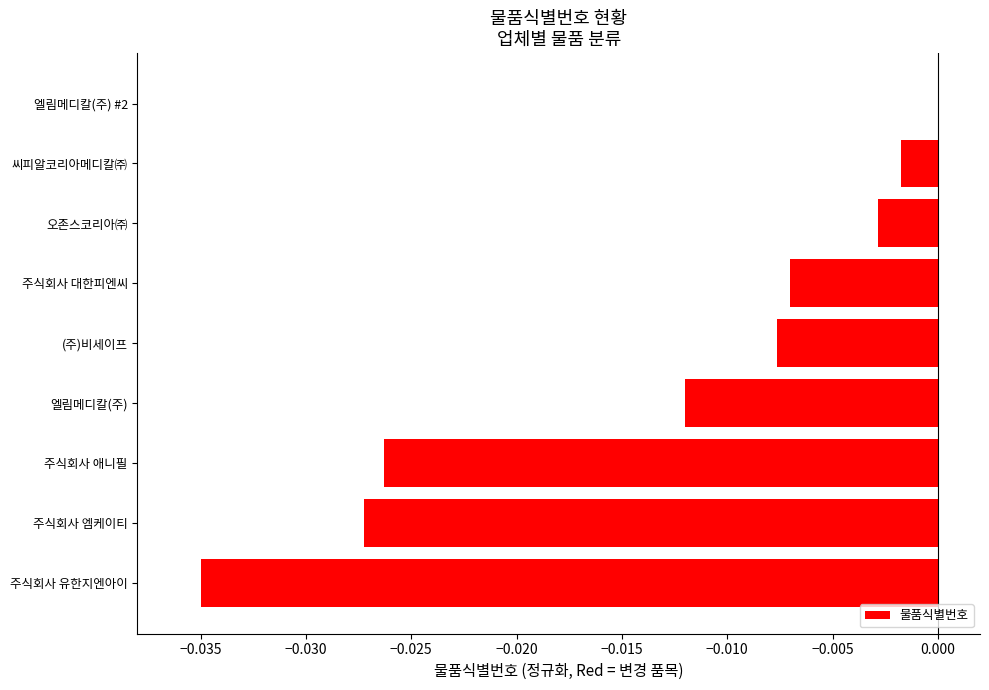

Which category has the highest value across all series?

엘림메디칼(주) #2